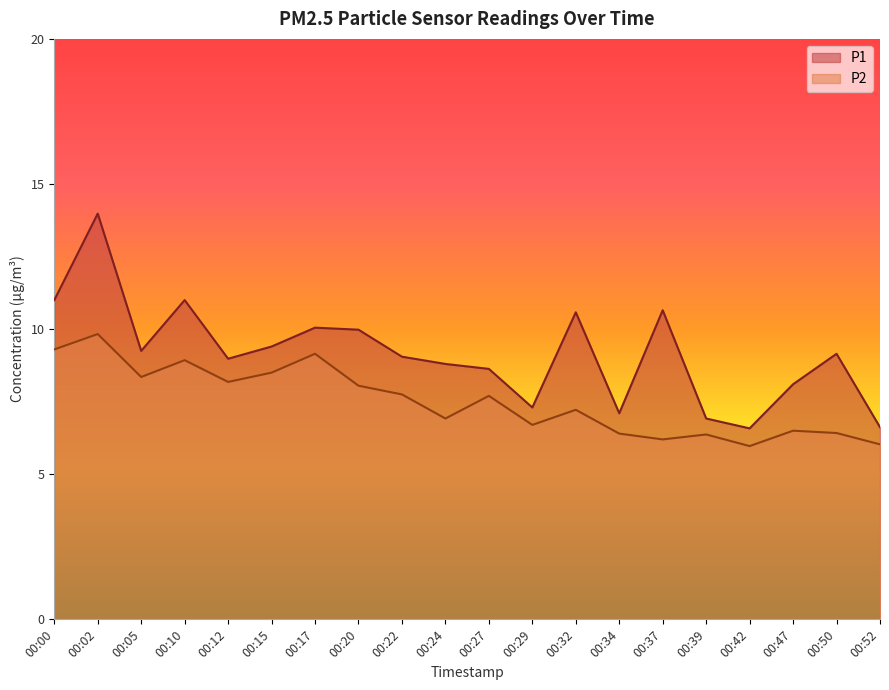

True or false: P1 and P2 cross at least once.

False